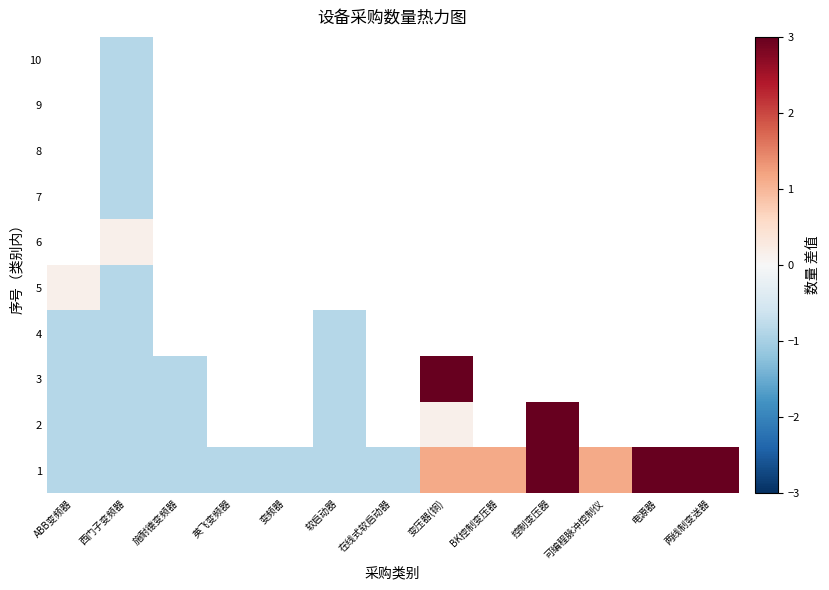

True or false: 4 has a value of -0.5 at 软启动器.

False